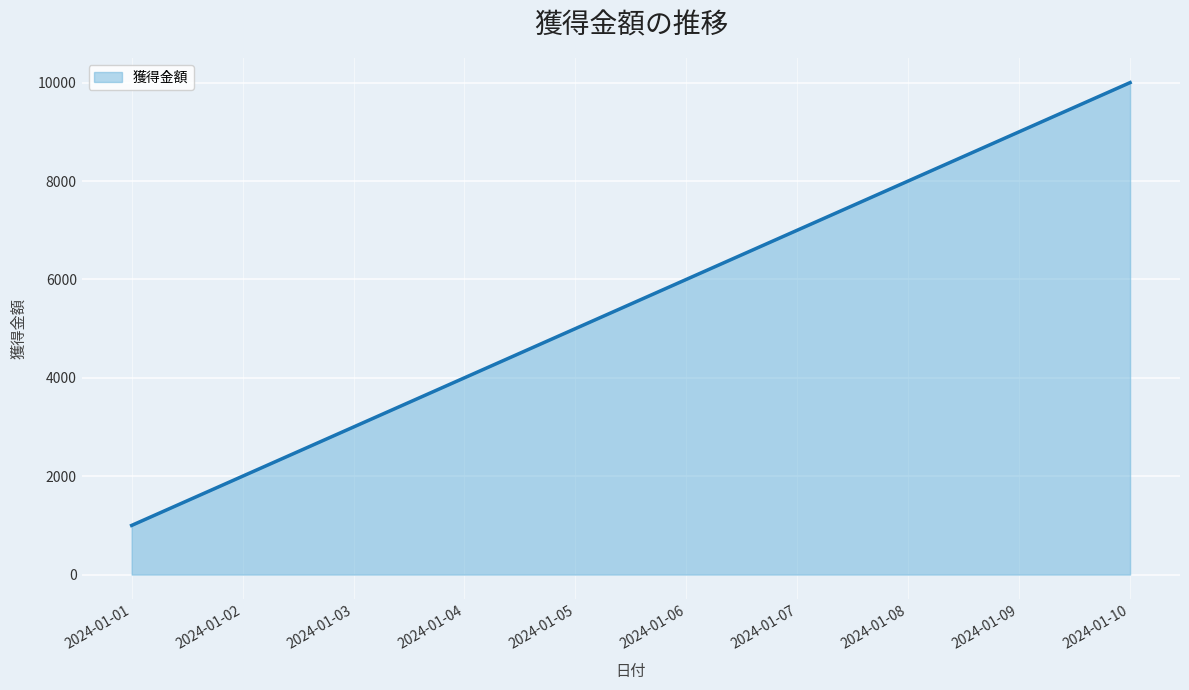

Reading left to right, extract all data points from this chart.

1000	2000	3000	4000	5000	6000	7000	8000	9000	10000